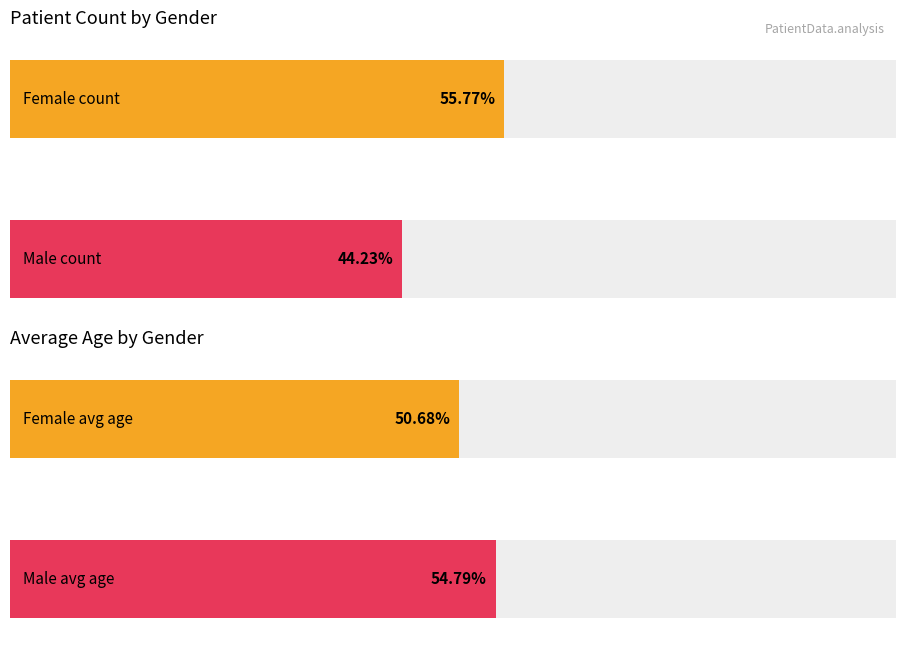

True or false: Count has a value of 52.3 at F.

False